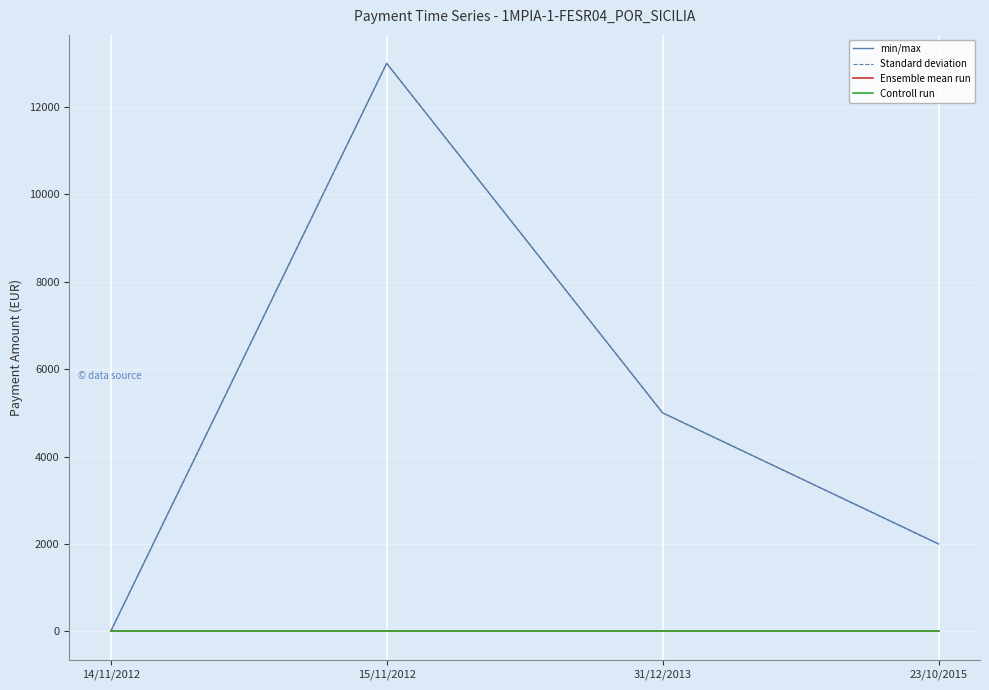

Is this an area chart (filled region under the line)?

No